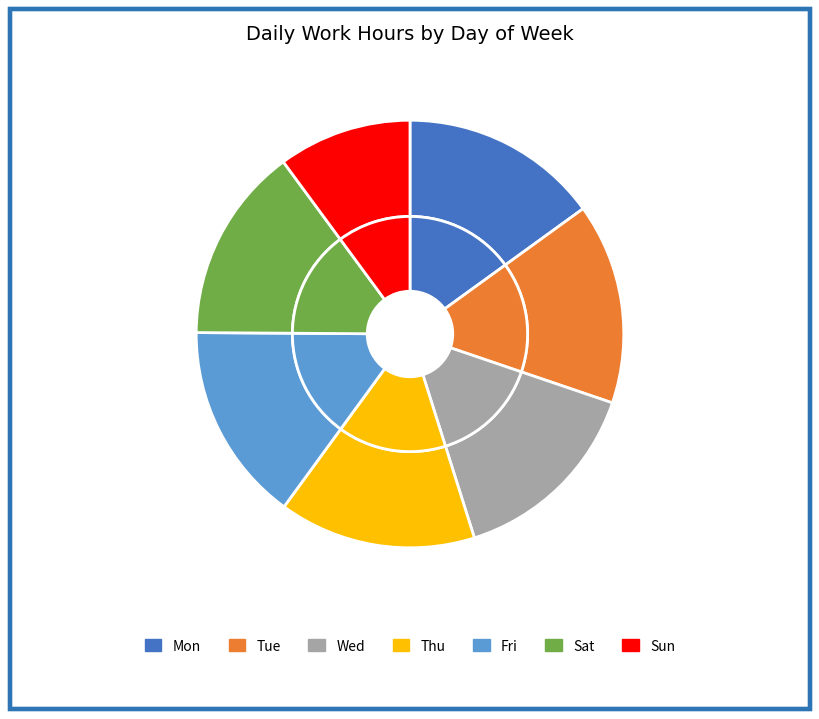

To the nearest percent, what portion does Thu represent?

15%